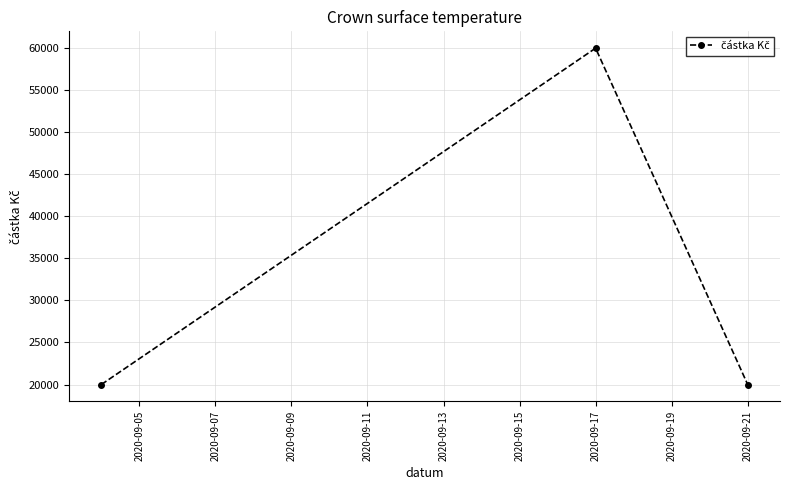

What is the average value?

33333